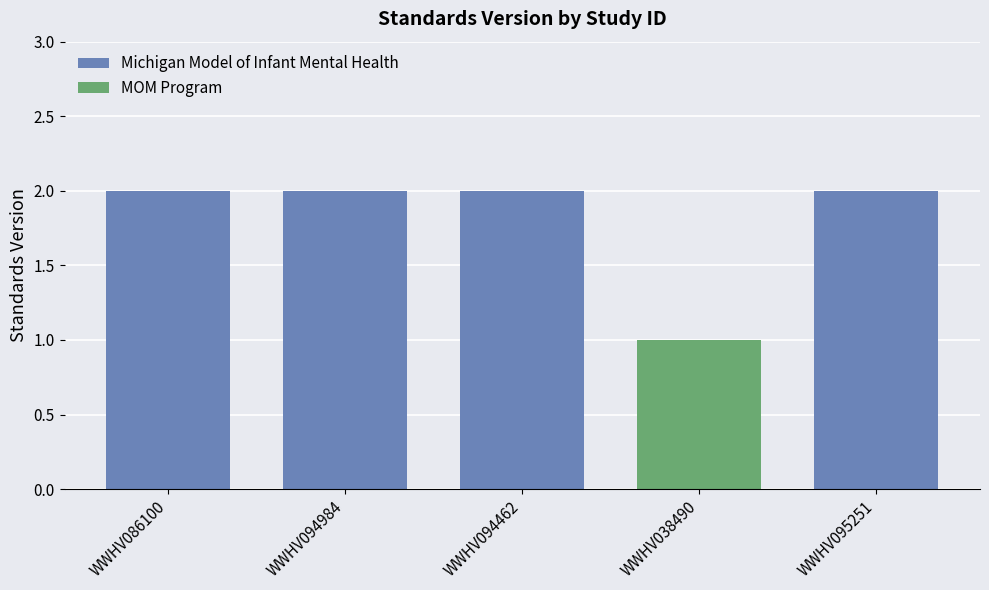

What is the average value?

2